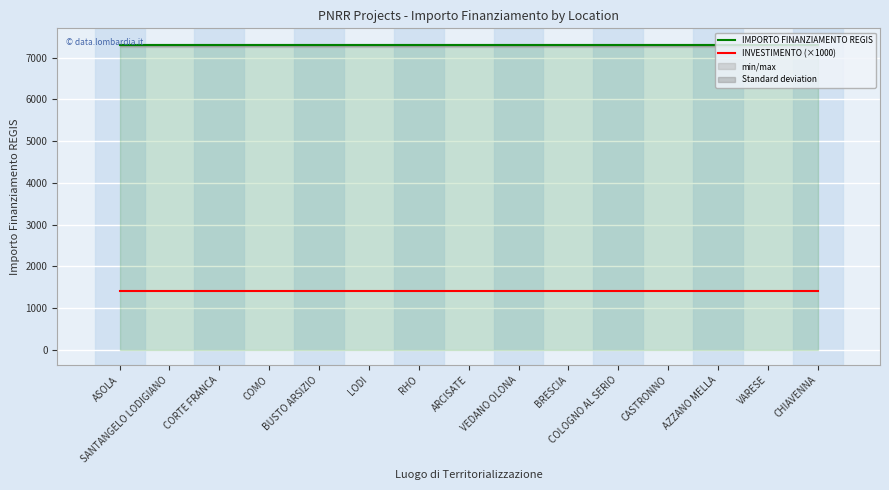

List the labels in order of IMPORTO FINANZIAMENTO REGIS value, smallest first.

ASOLA, SANTANGELO LODIGIANO, CORTE FRANCA, COMO, BUSTO ARSIZIO, LODI, RHO, ARCISATE, VEDANO OLONA, BRESCIA, COLOGNO AL SERIO, CASTRONNO, AZZANO MELLA, VARESE, CHIAVENNA